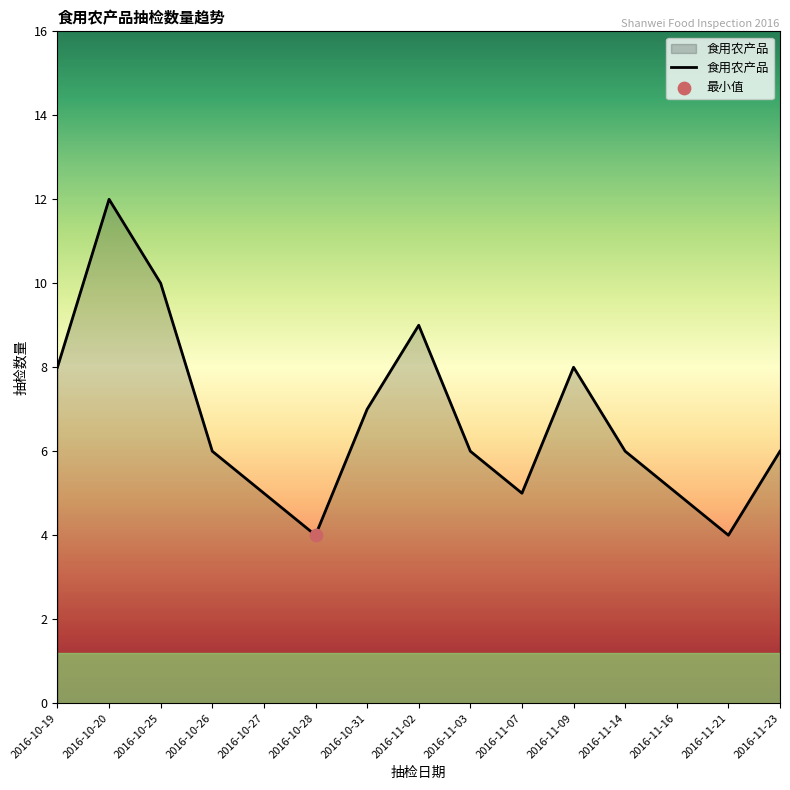

Between 2016-11-14 and 2016-11-21, which is larger?

2016-11-14